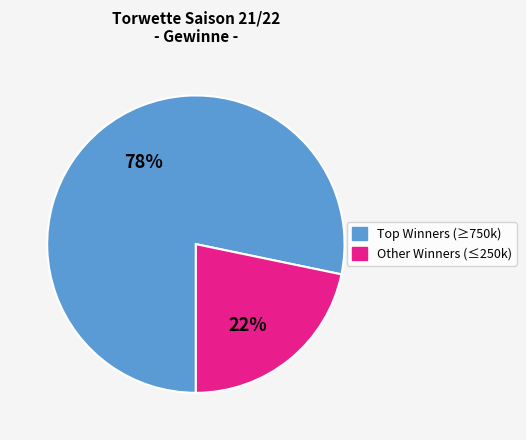

To the nearest percent, what is the average slice percentage?

50%